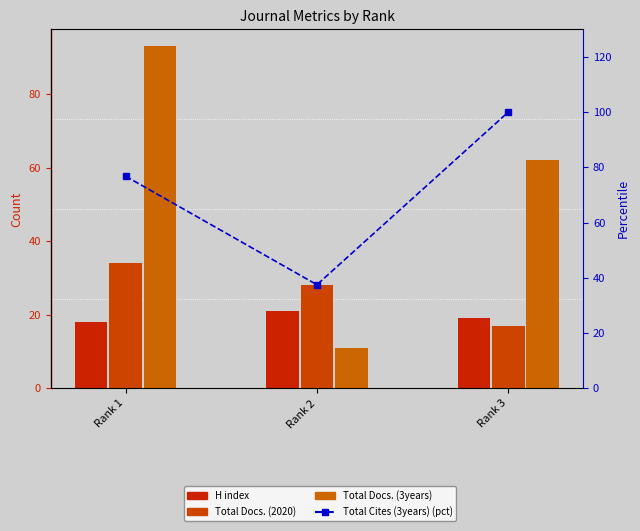

At which category is the sum across all series the highest?

Rank 1